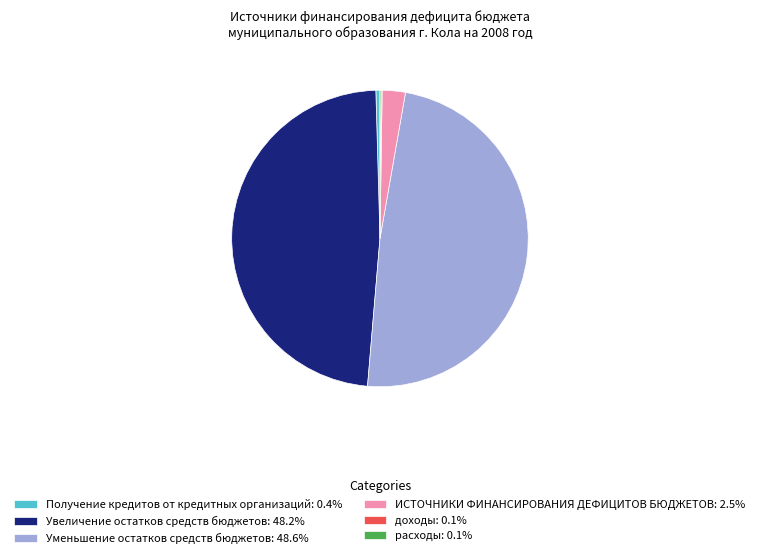

Is there any slice that represents more than half of the pie?

No